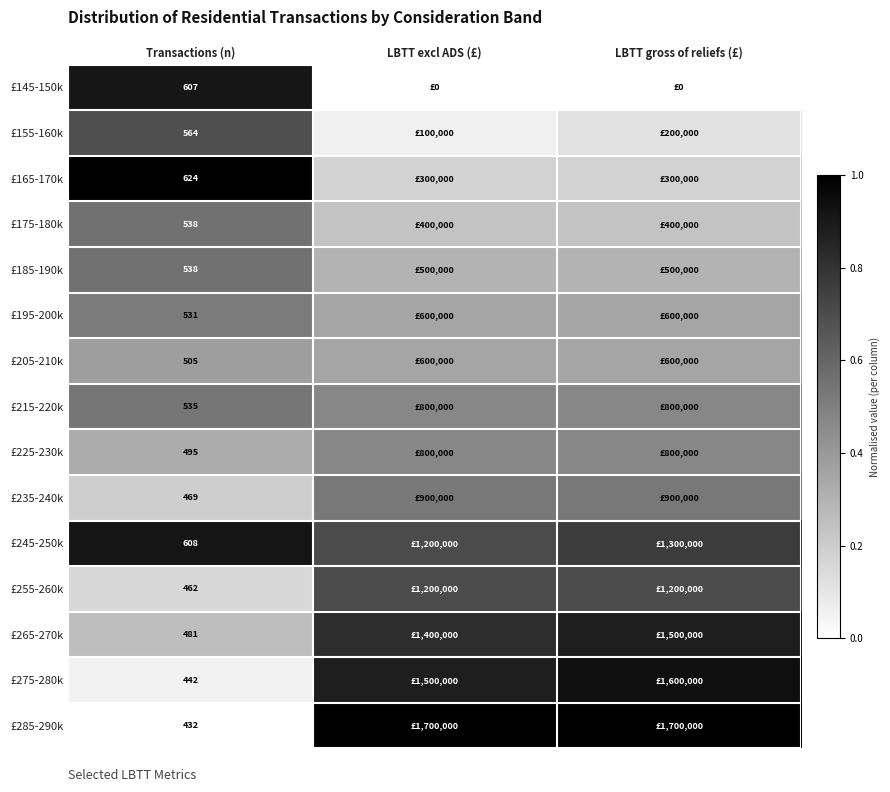

At Transactions (n), list the series in order from largest to smallest.

£165-170k, £245-250k, £145-150k, £155-160k, £175-180k, £185-190k, £215-220k, £195-200k, £205-210k, £225-230k, £265-270k, £235-240k, £255-260k, £275-280k, £285-290k